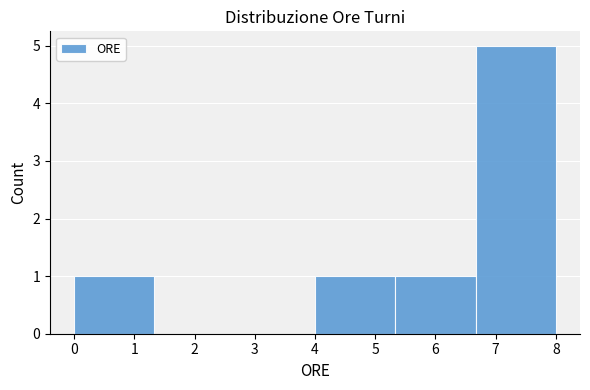

Reading left to right, transcribe this chart: for each bar, give the range it covers on the x-axis and its height. Neither the bar edges nor the heights are printed on the chart, so give them approximately, as read against the axes.

0.0 to 1.3: 1
1.3 to 2.7: 0
2.7 to 4.0: 0
4.0 to 5.3: 1
5.3 to 6.7: 1
6.7 to 8.0: 5